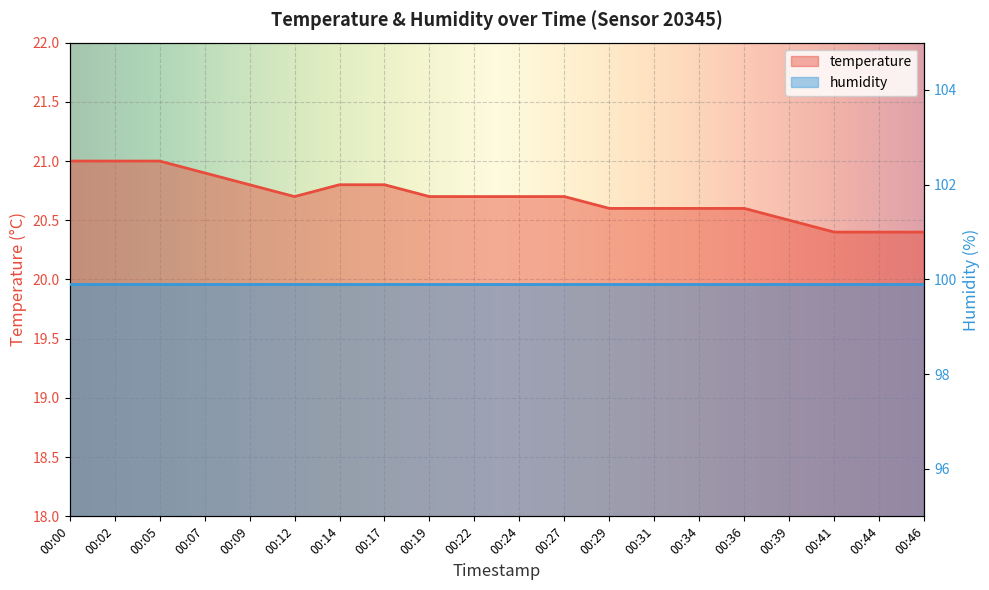

Read the value at 00:02.

21.0